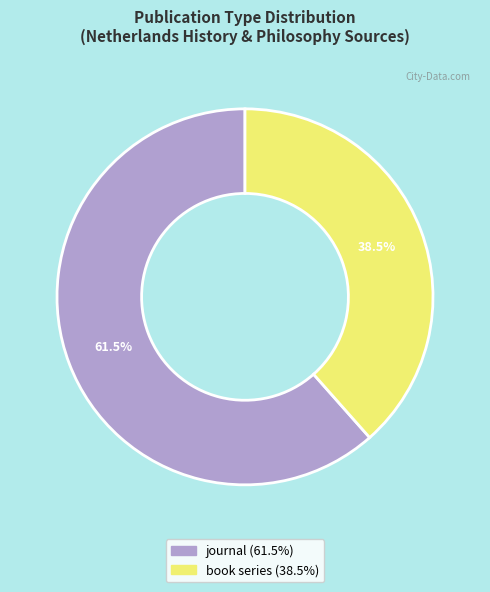

What is the ratio of the value at book series to the value at journal?

0.6